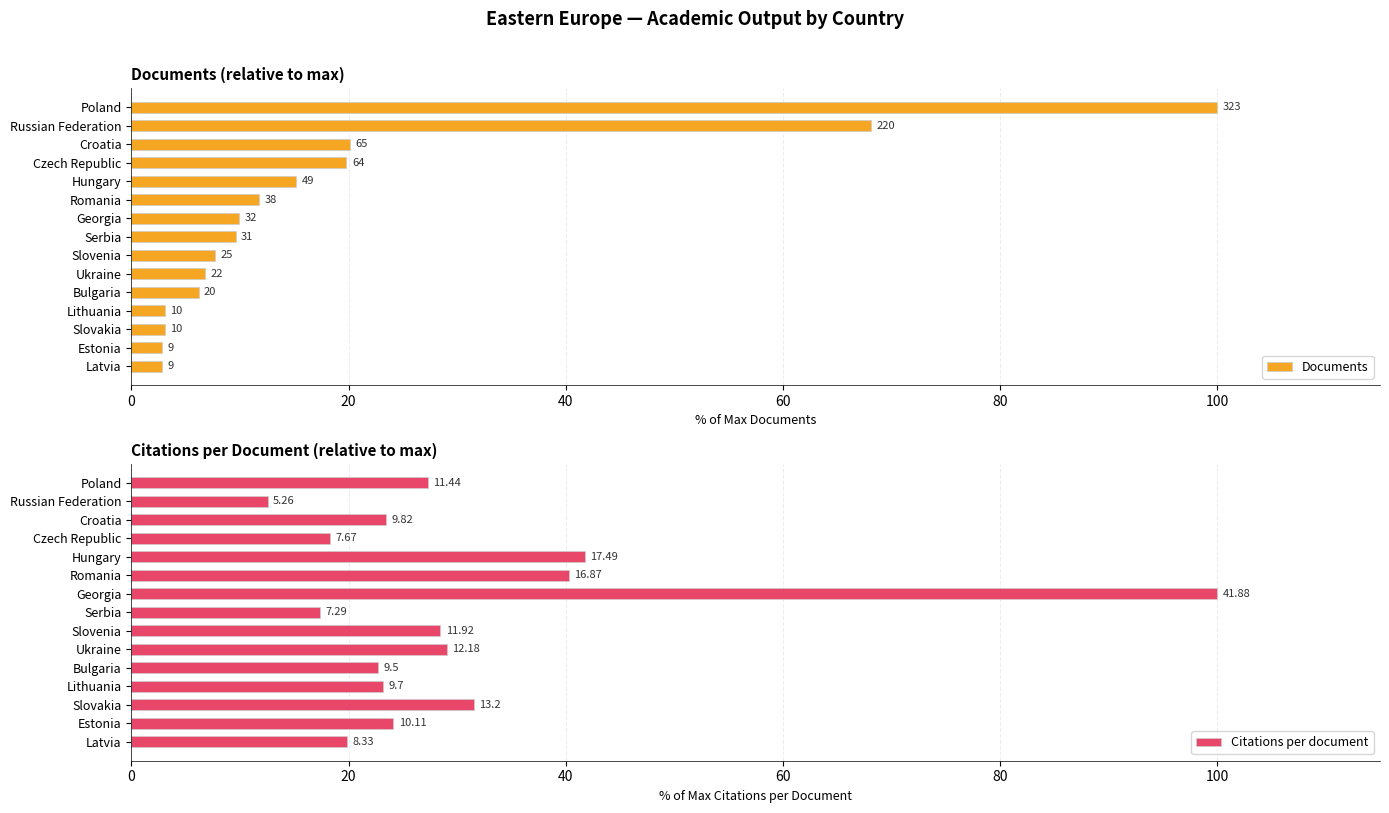

The Documents series shows 2.0 at Serbia. True or false?

False